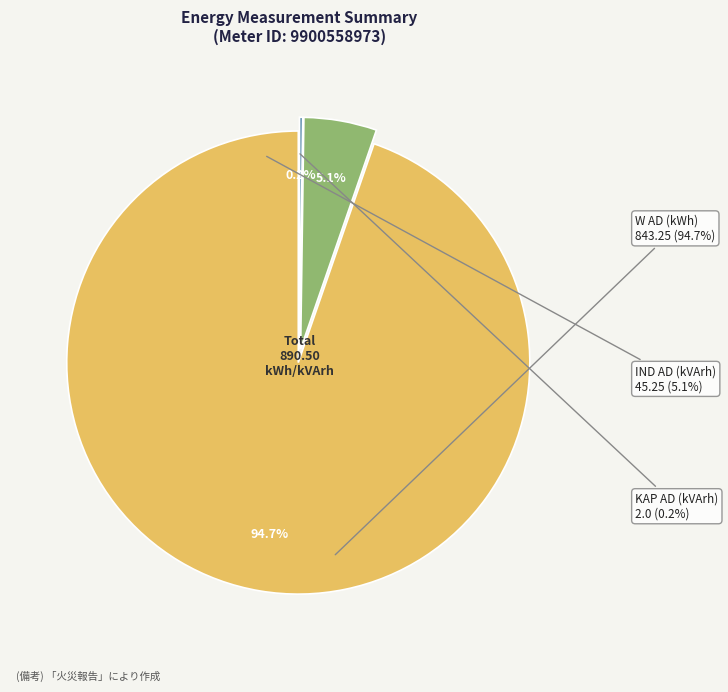

Is KAP AD (kVArh) the majority of the pie?

No